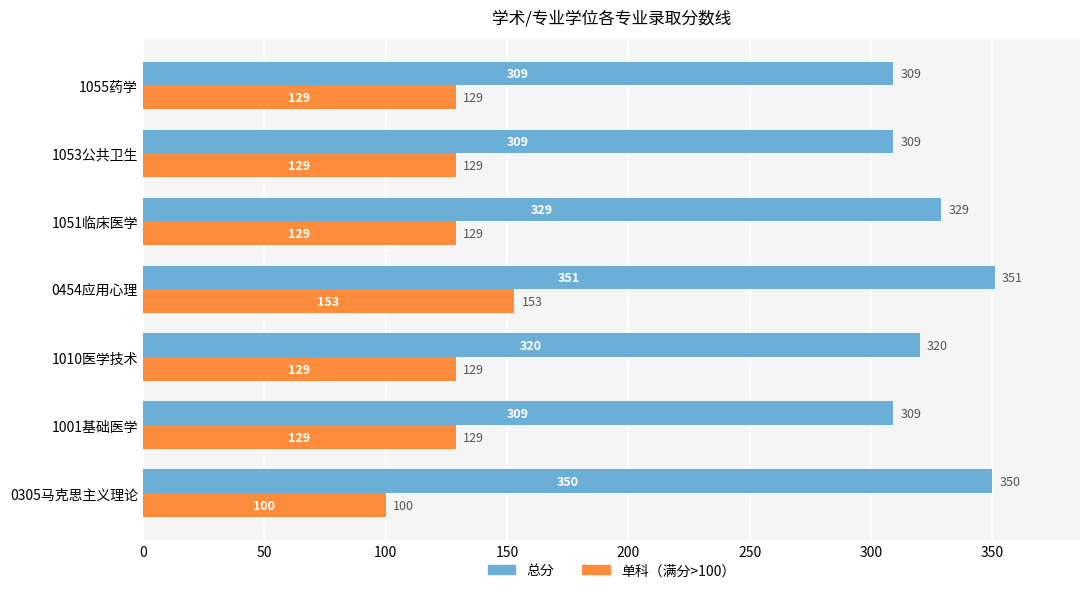

The 总分 series shows 171 at 1055药学. True or false?

False